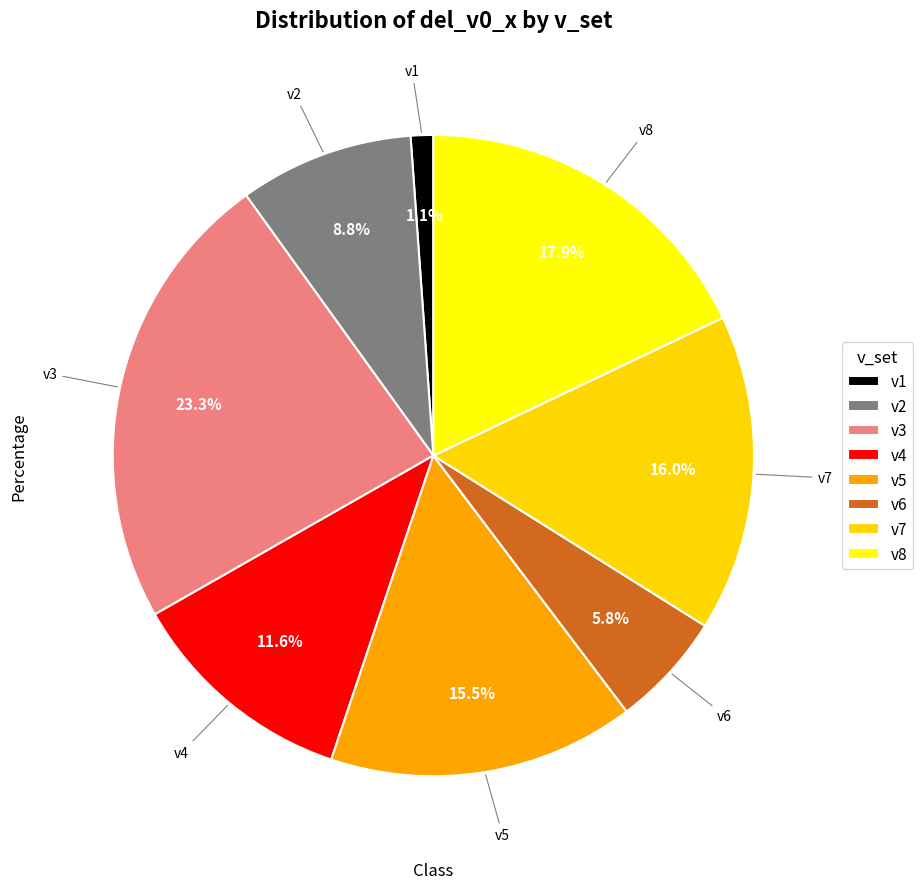

Rank the categories by value from highest to lowest.

v3, v8, v7, v5, v4, v2, v6, v1